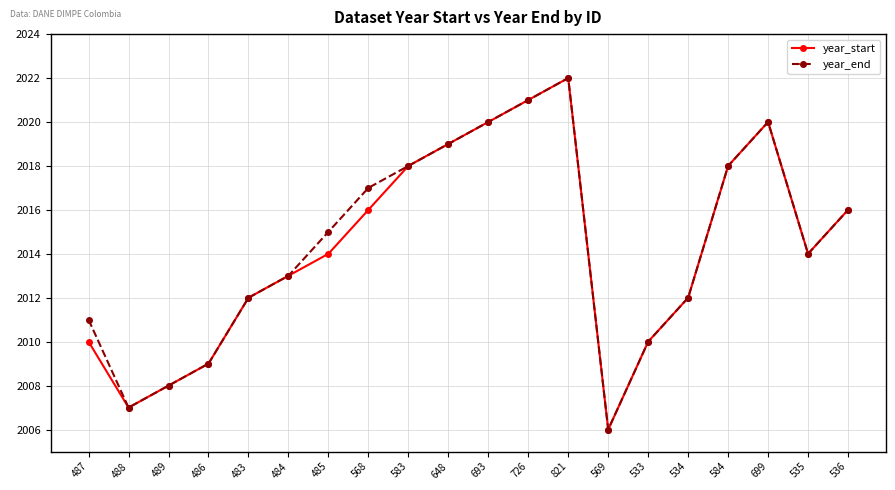

How many data points does each series have?

20